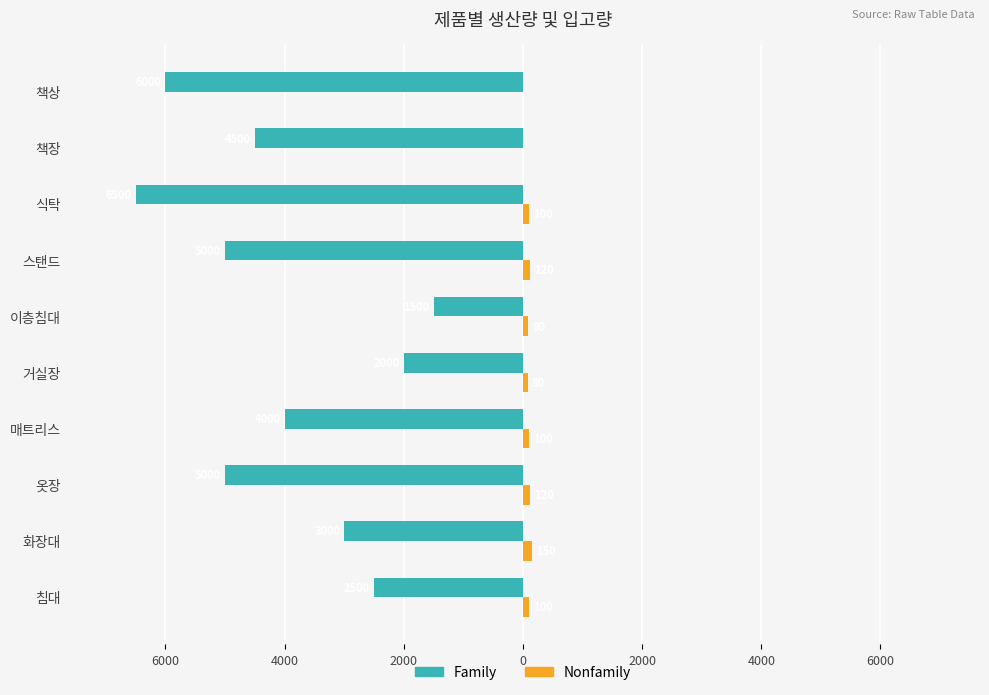

Reading left to right, what are all the values shown in this chart?

Family: -2500	-3000	-5000	-4000	-2000	-1500	-5000	-6500	-4500	-6000
Nonfamily: 100	150	120	100	80	90	120	100	0	0